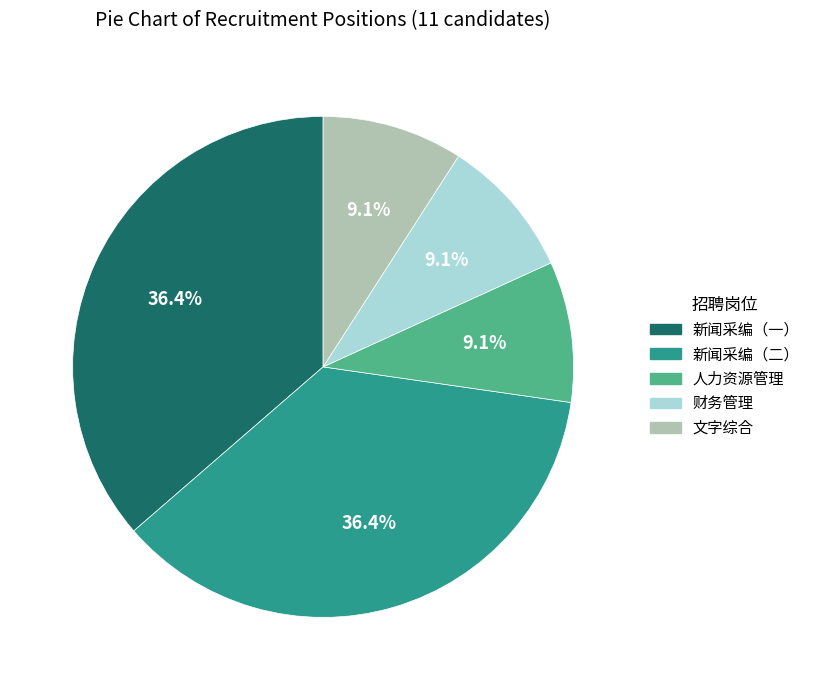

Does 新闻采编（一） account for over 50% of the chart?

No